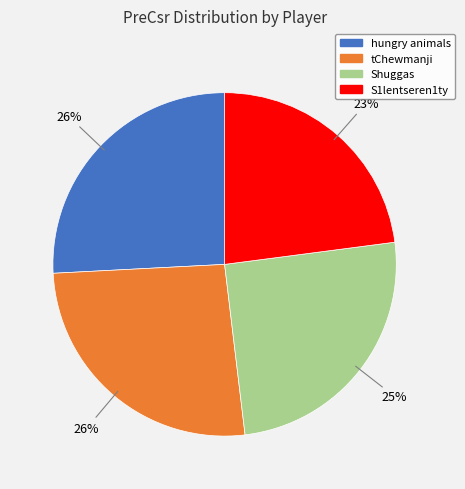

Combined, do hungry animals and Shuggas account for over 50%?

Yes